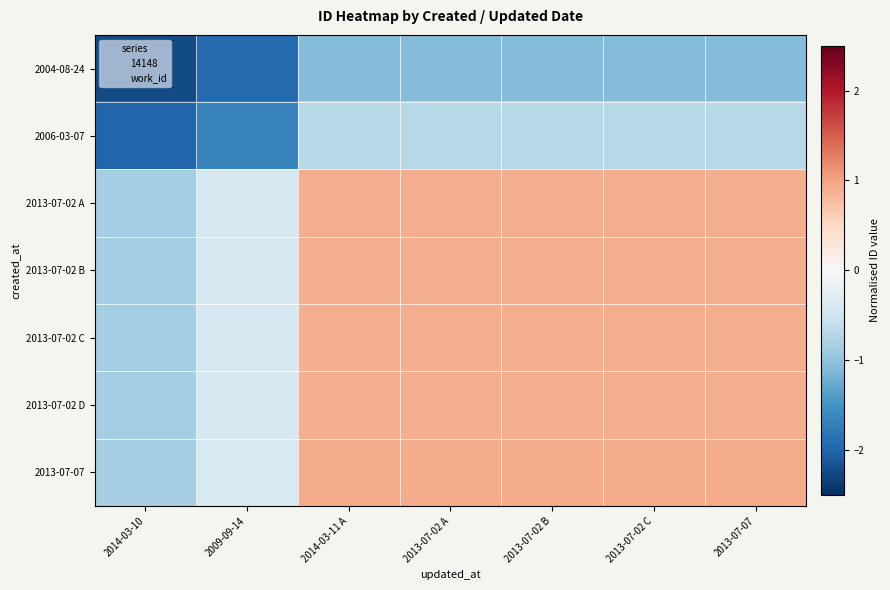

Which series has the largest total across all categories?

2013-07-07